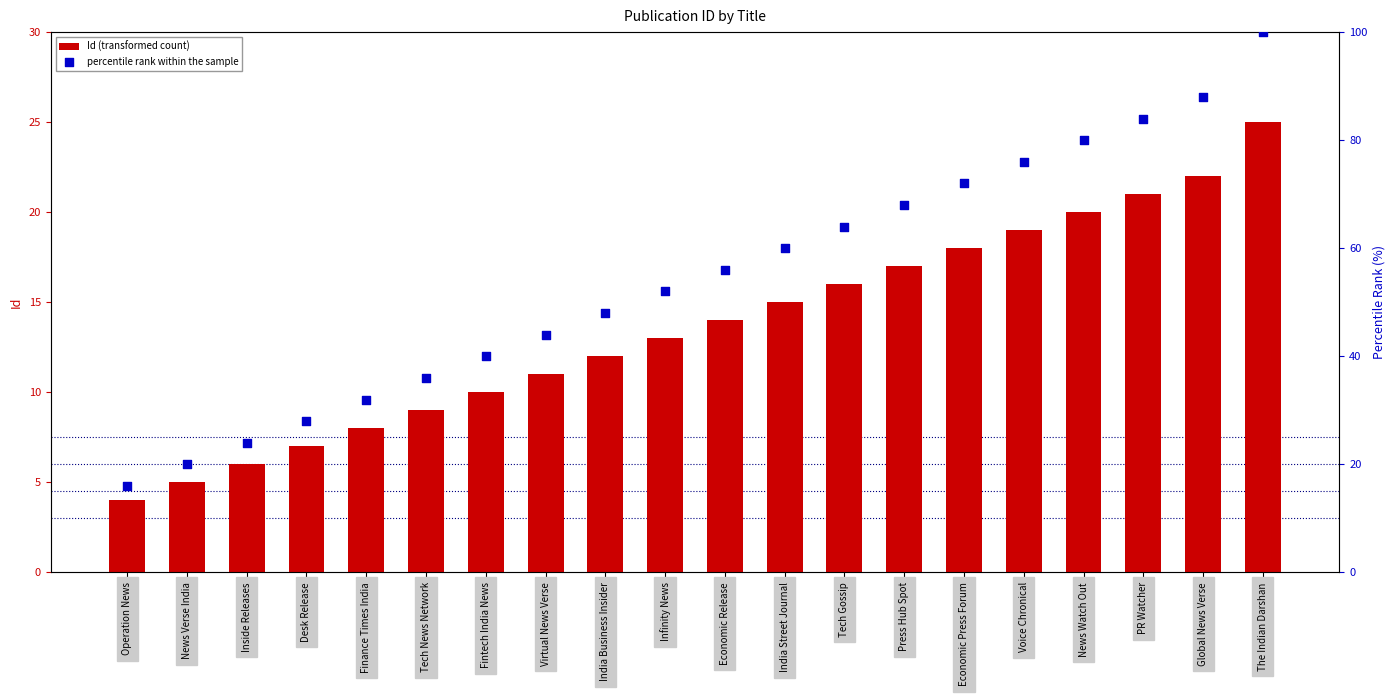

At which category is the sum across all series the highest?

The Indian Darshan